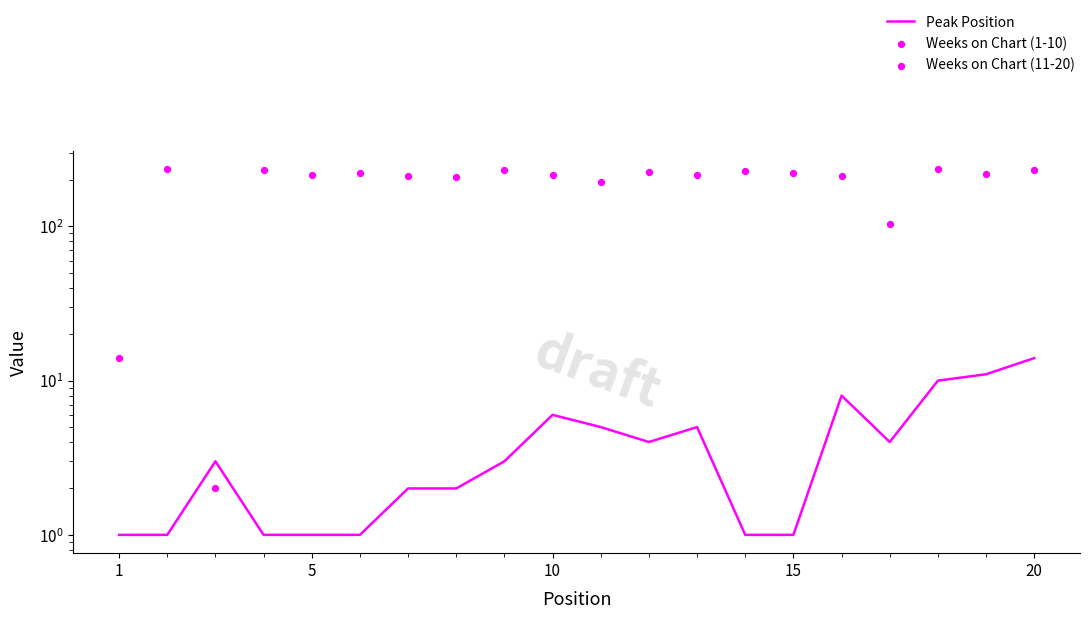

What is the change in value from 7 to 10?

+4